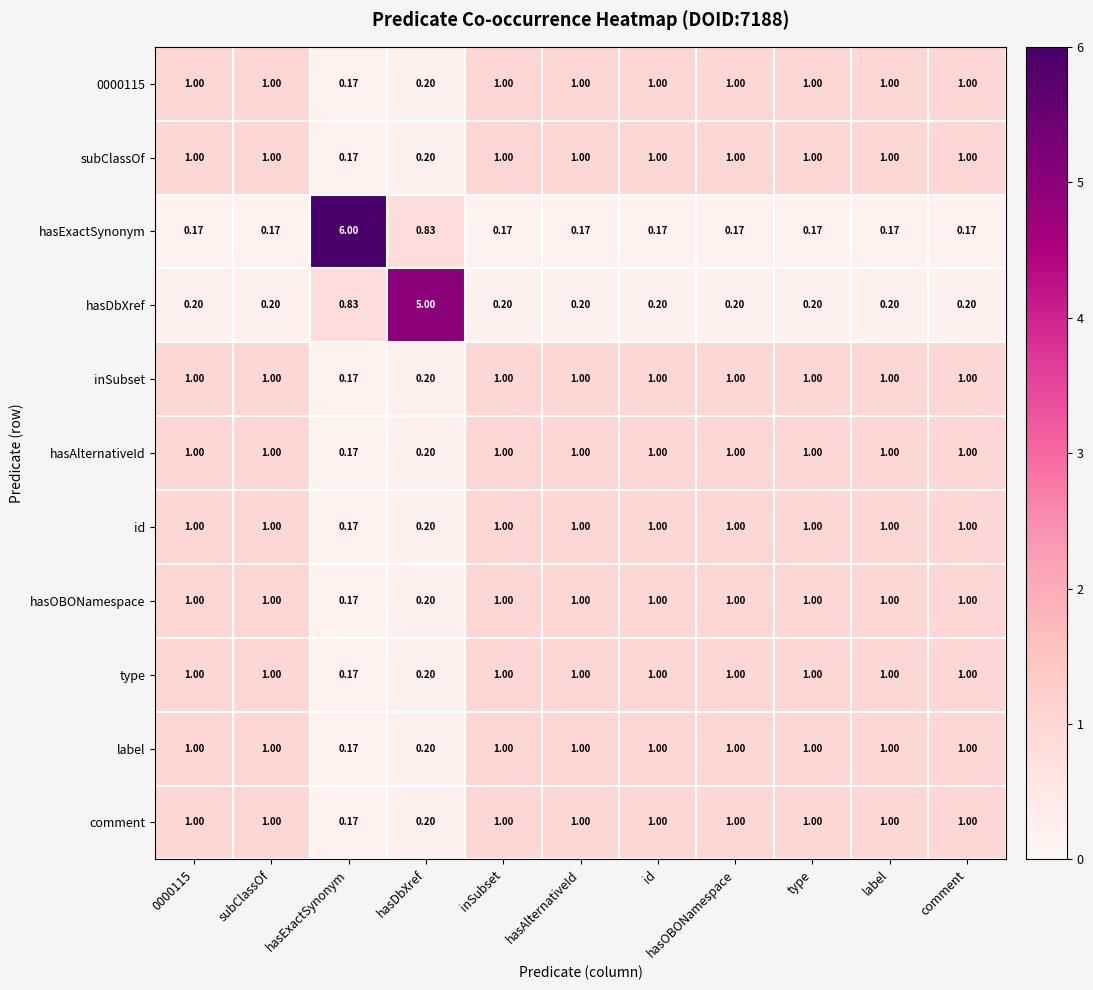

Which series has the largest range (max minus min)?

hasExactSynonym